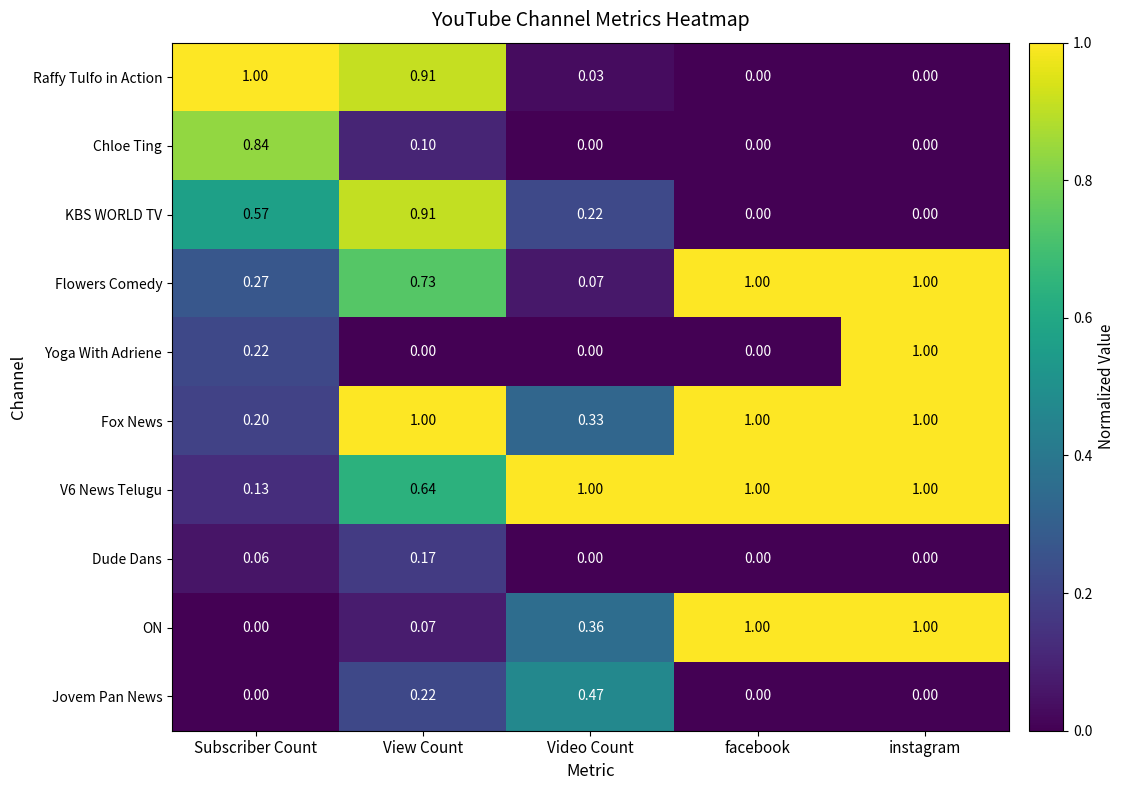

Where is V6 News Telugu nearest to the value 0?

Subscriber Count